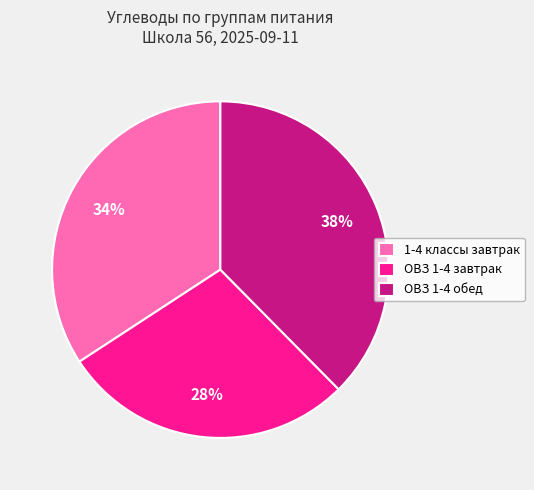

How many segments does this pie chart have?

3